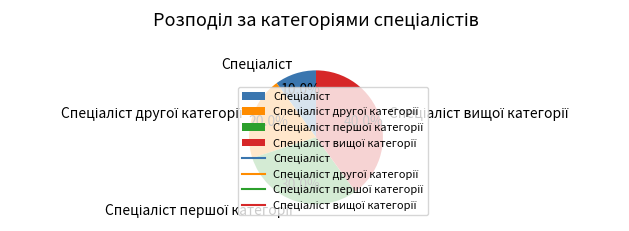

Is there a majority slice in this chart?

No